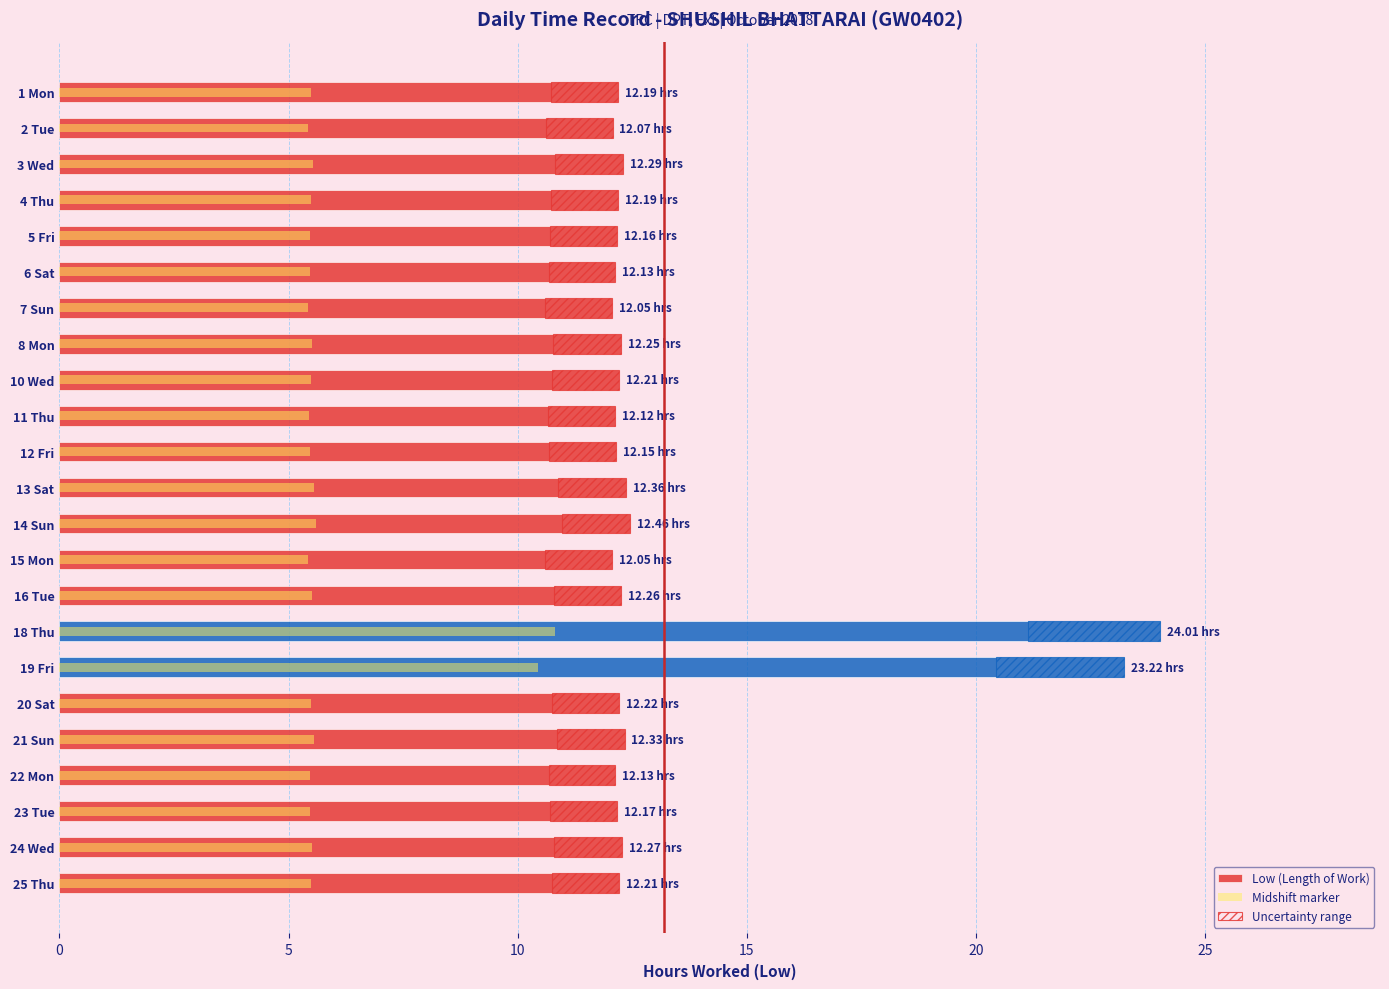

What is the sum of all Midshift marker values?

136.6